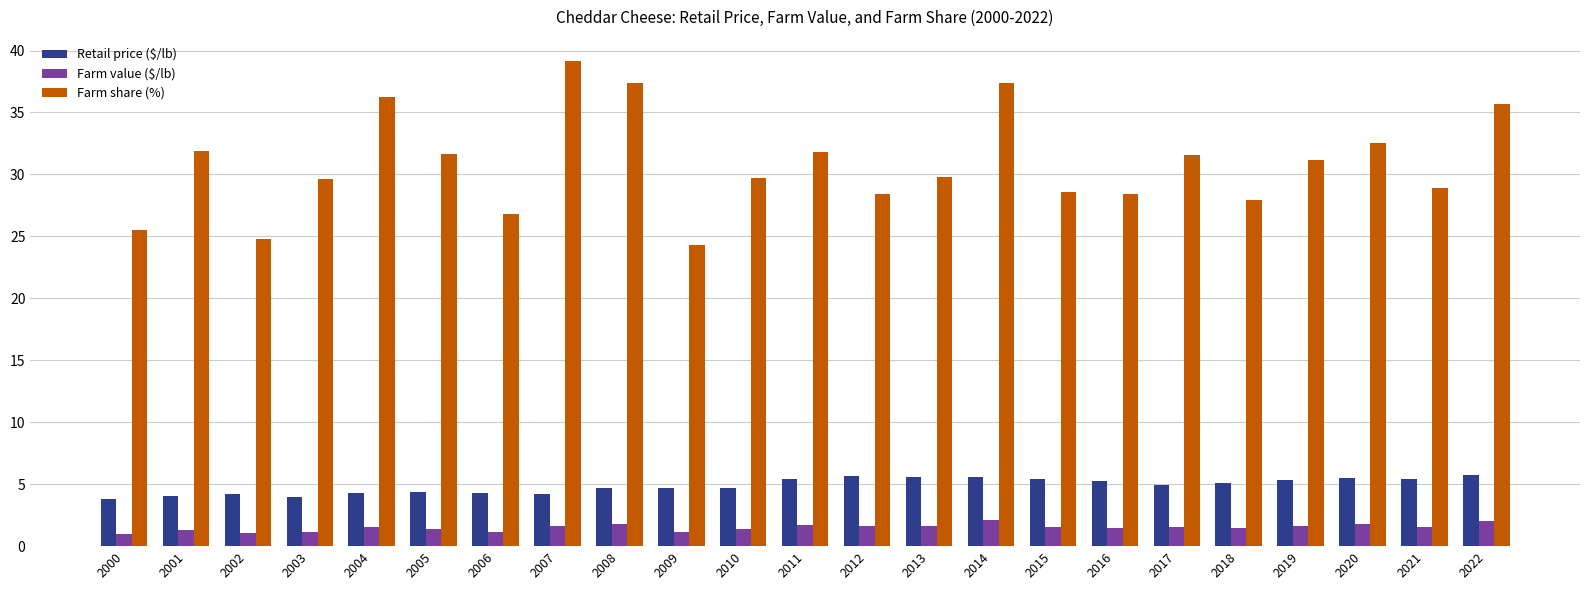

At how many categories does at least one series exceed 26?

20